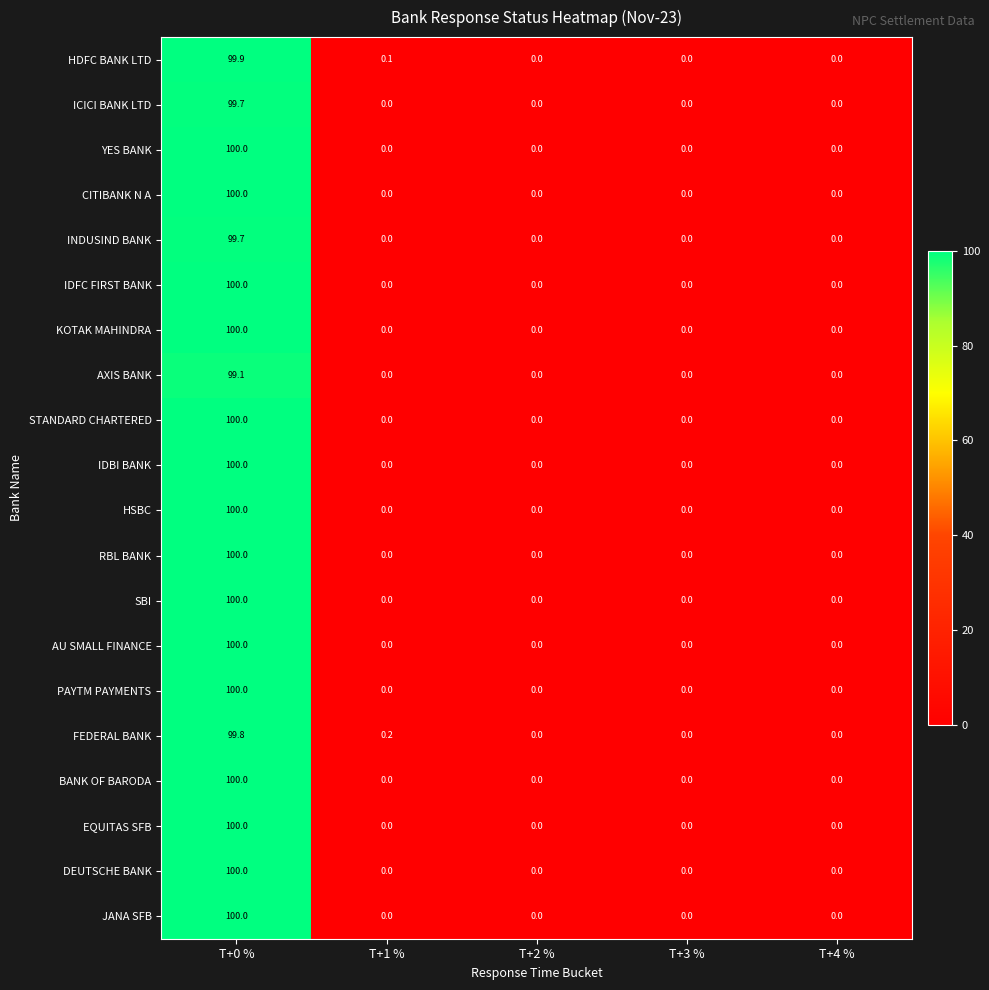

At which category is the sum across all series the highest?

T+0 %